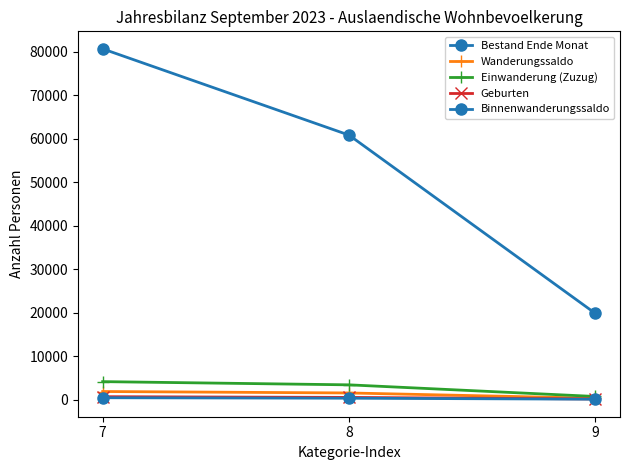

At which category does the chart reach its minimum across all series?

9